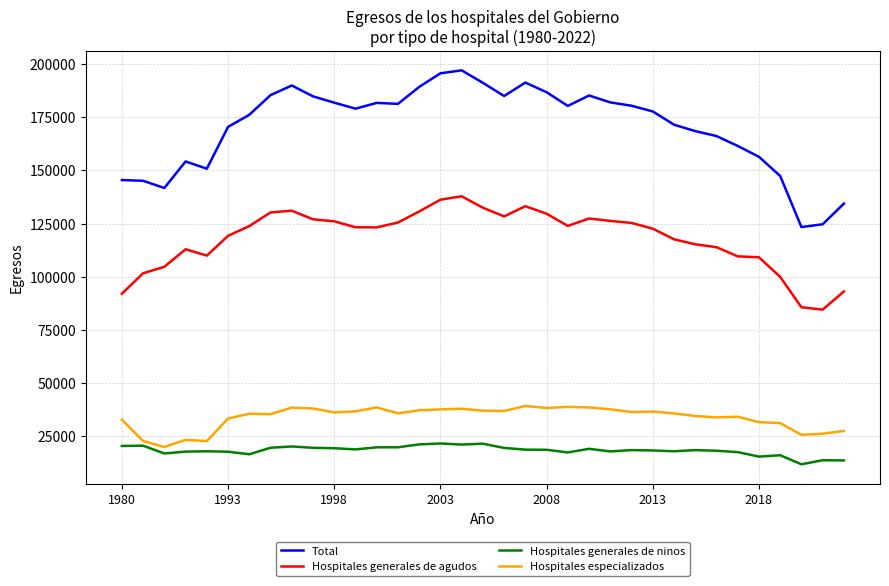

Which series has the largest range (max minus min)?

Total